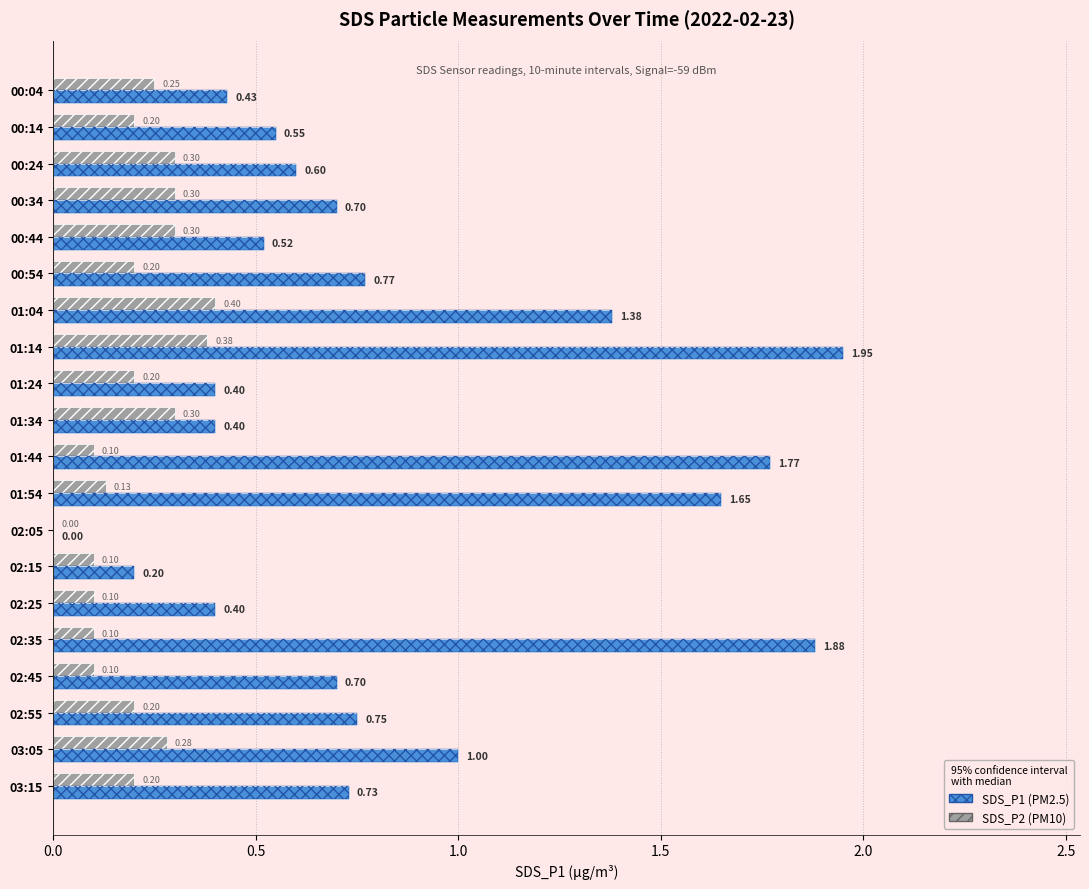

Which series has the largest total across all categories?

SDS_P1